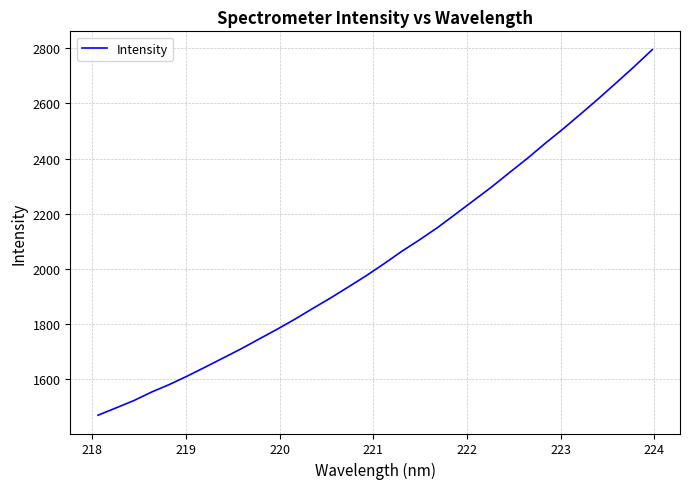

What is the minimum value shown in the chart?

1468.8